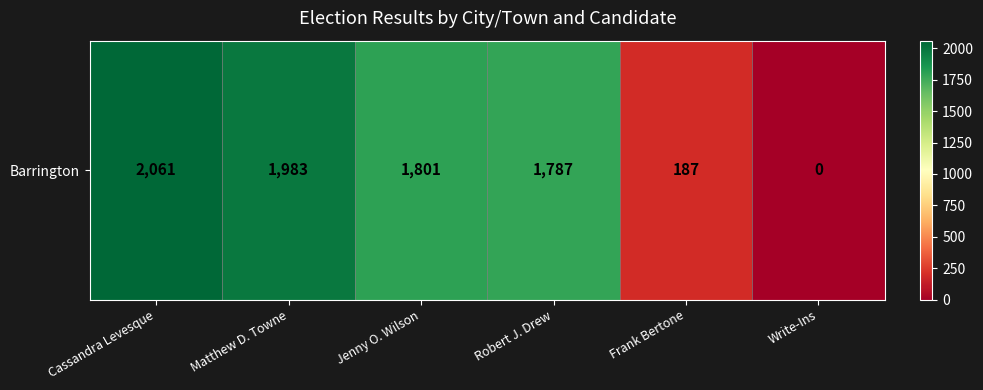

Reading left to right, what are all the values shown in this chart?

2061	1983	1801	1787	187	0